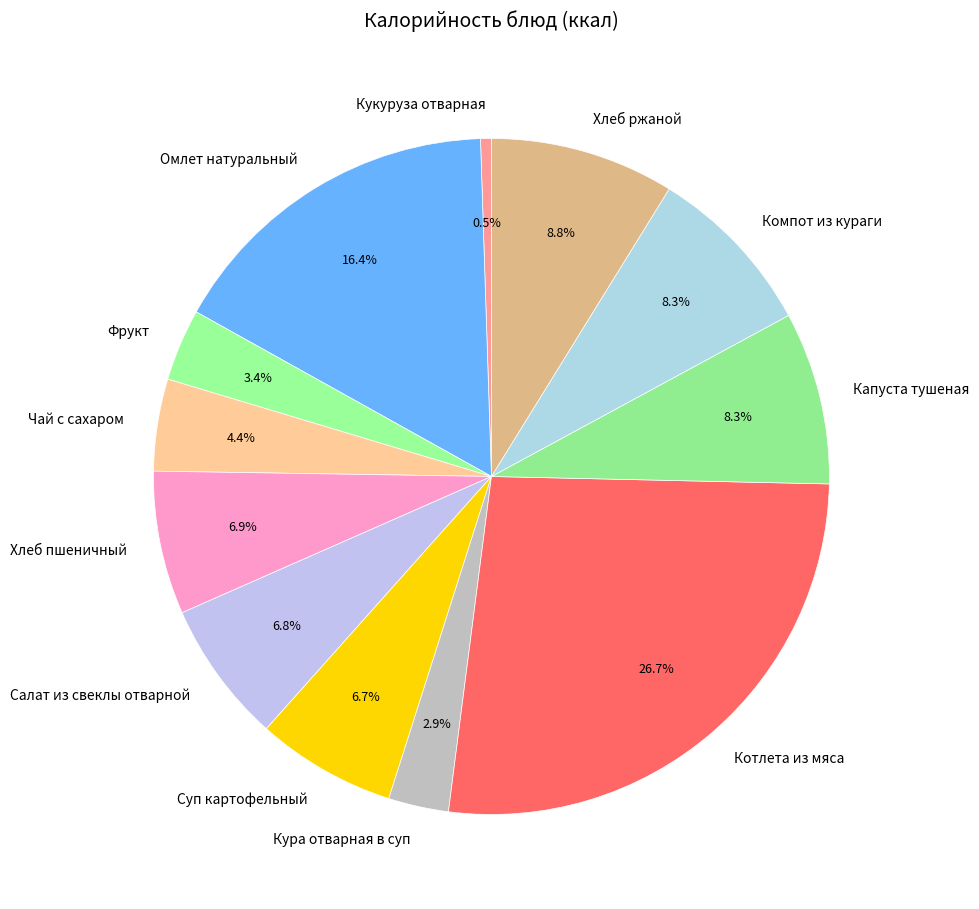

Which slice is the largest?

Котлета из мяса